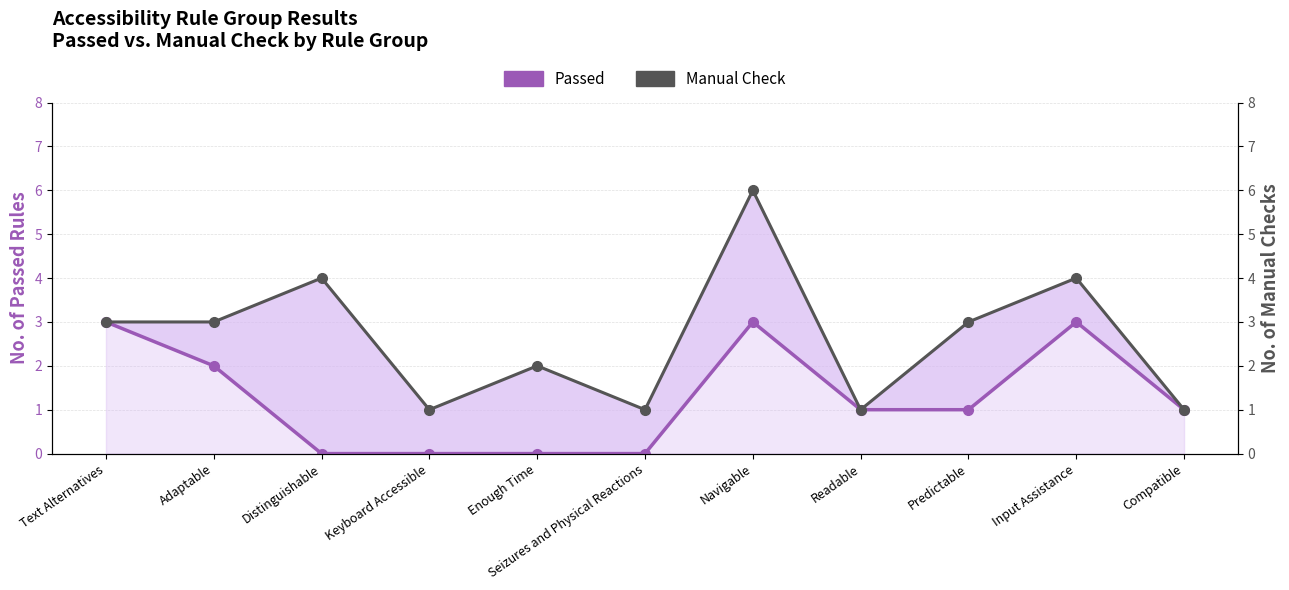

What is the sum of all Manual Check values?

29